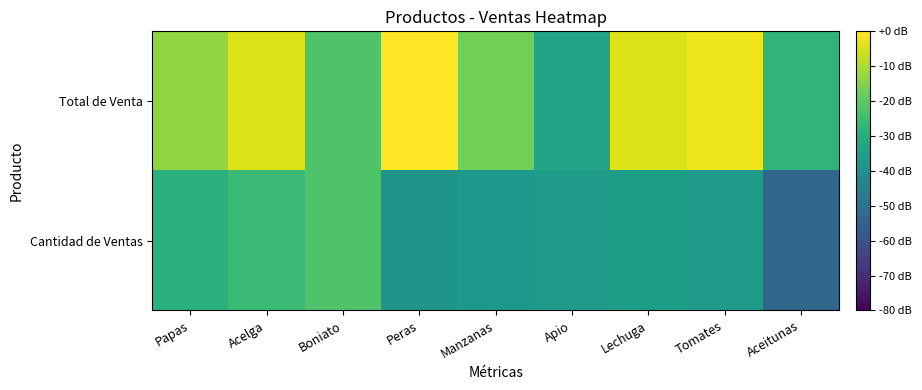

What is the smallest value displayed?

-53.5